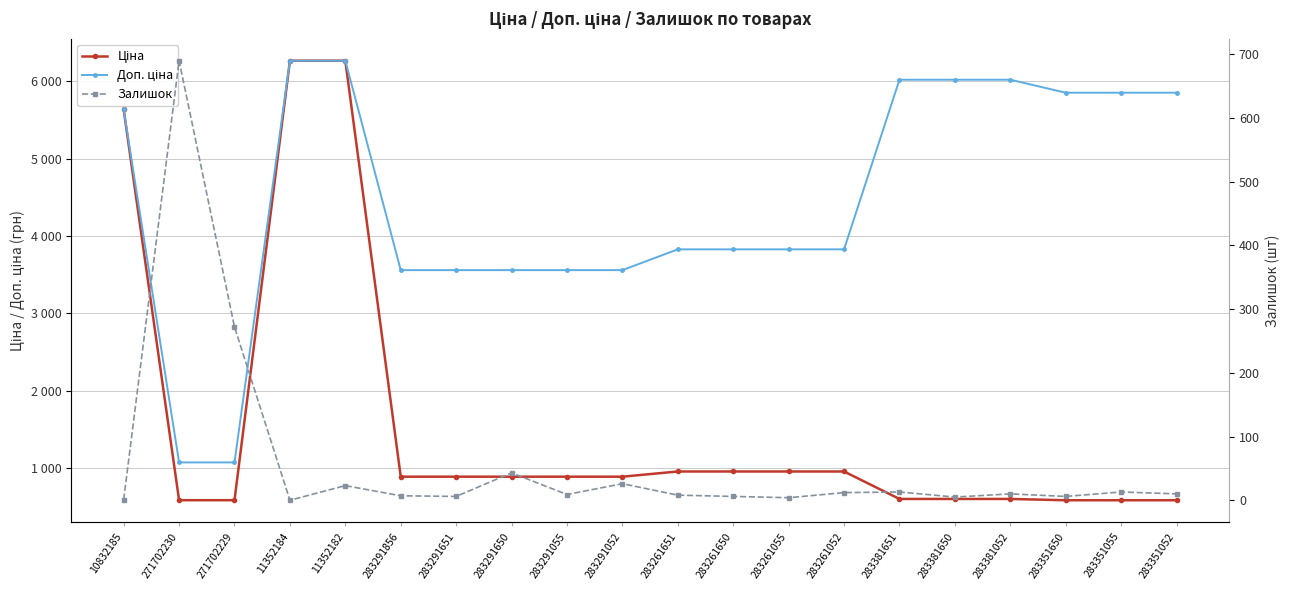

Rank the series by their maximum value, from highest to lowest.

Ціна, Доп. ціна, Залишок